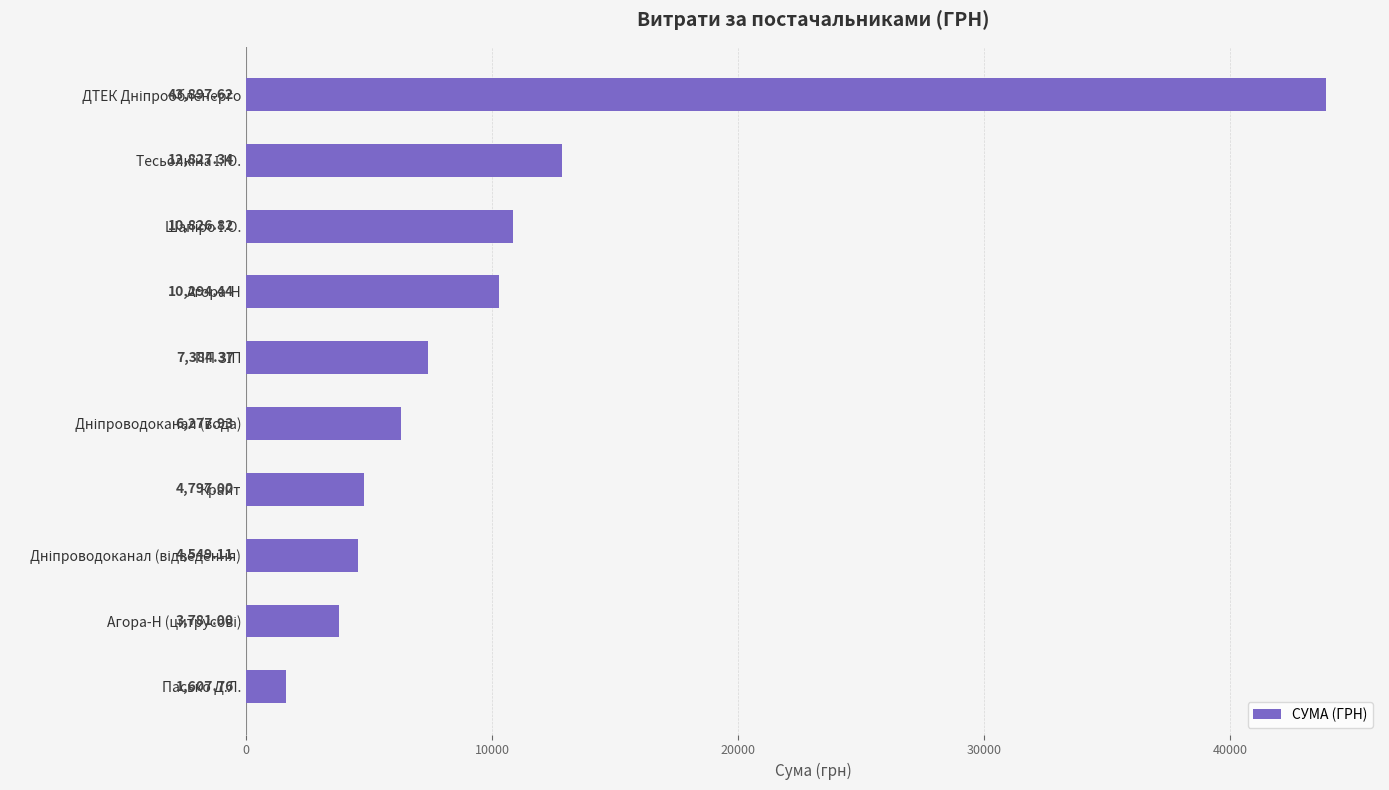

Which label corresponds to the smallest value in the chart?

Пасько Д.Л.